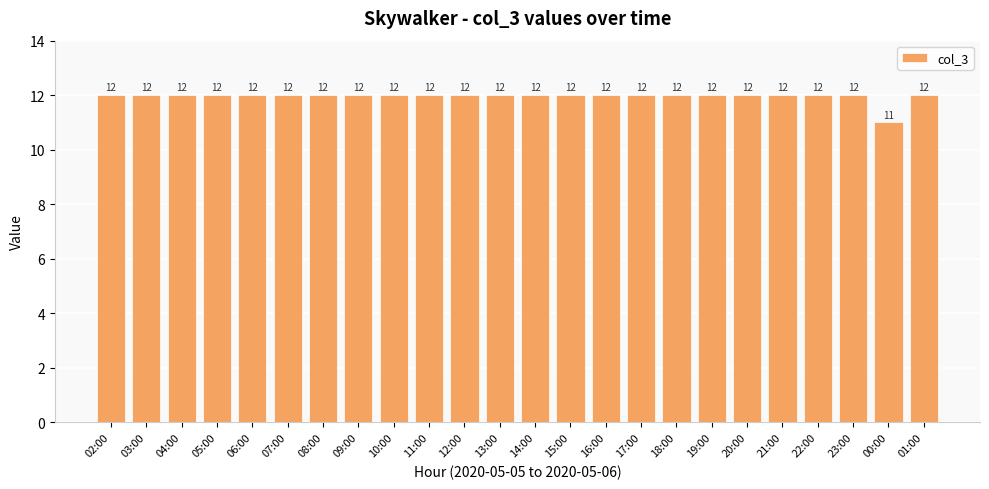

What is the value of the 16th bar from the left?

12